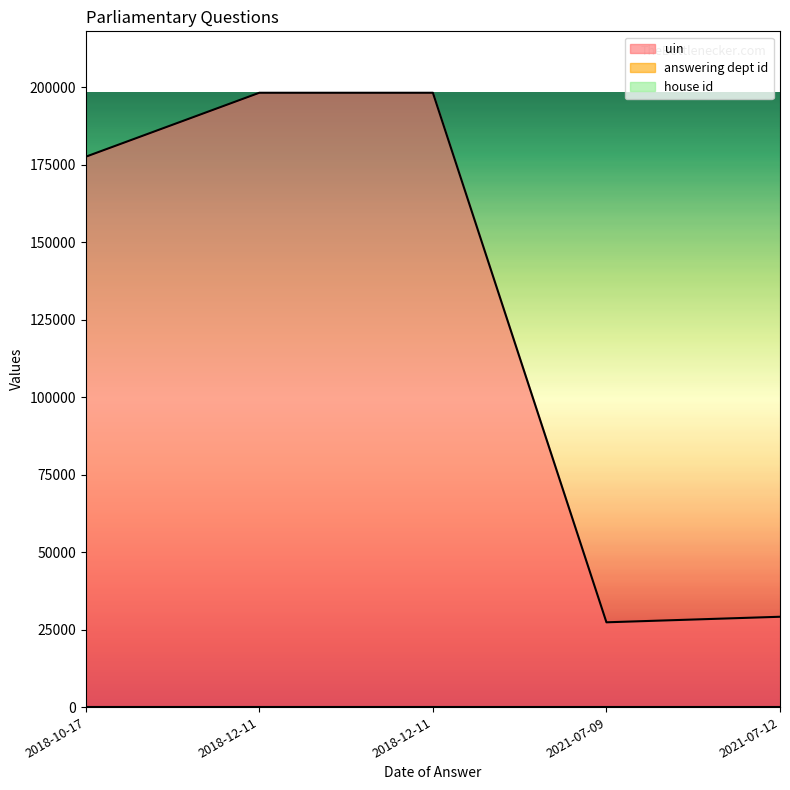

Reading left to right, list all the values displayed in this chart.

uin: 2021-07-12=29149	2021-07-09=27359	2018-12-11=198237	2018-12-11=198238	2018-10-17=177600
answering dept id: 2021-07-12=10	2021-07-09=10	2018-12-11=17	2018-12-11=17	2018-10-17=17
house id: 2021-07-12=1	2021-07-09=1	2018-12-11=1	2018-12-11=1	2018-10-17=1